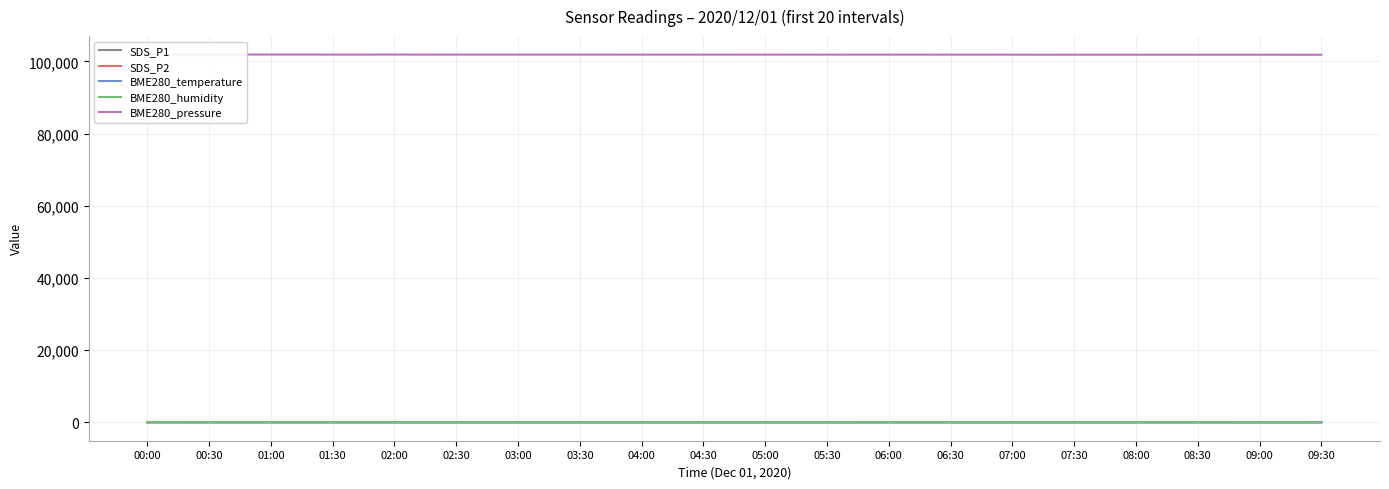

What is the value of the BME280_humidity point at the 14th from the left?

60.0